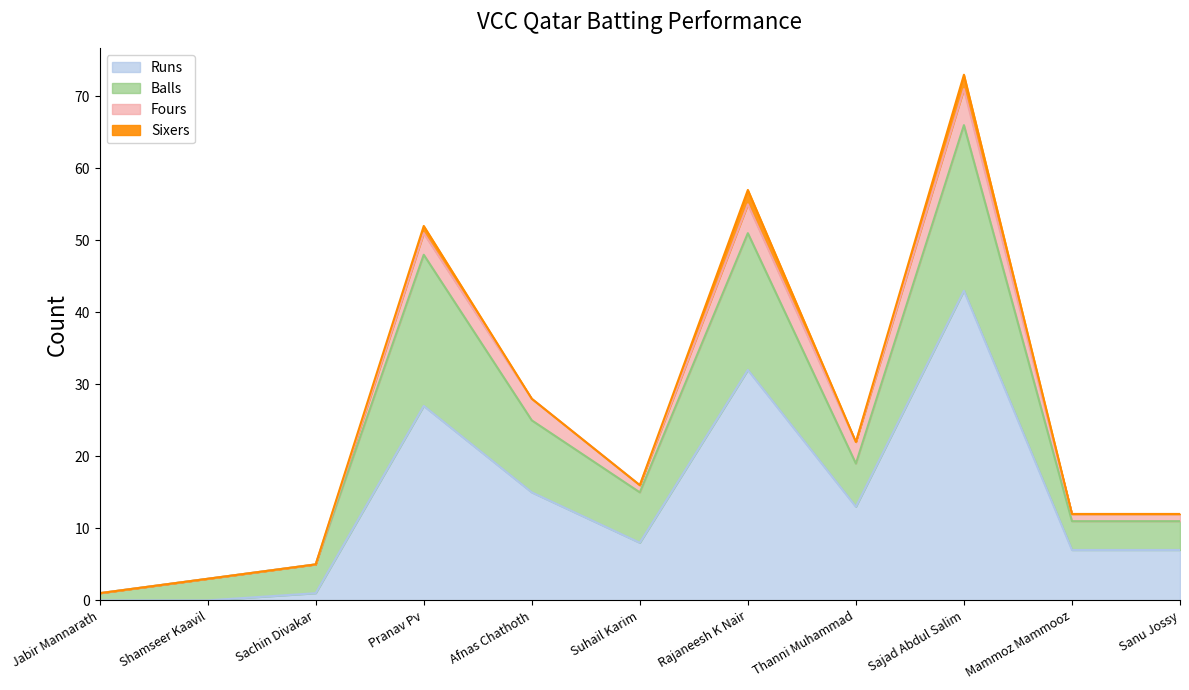

At which category is the sum across all series the highest?

Sajad Abdul Salim